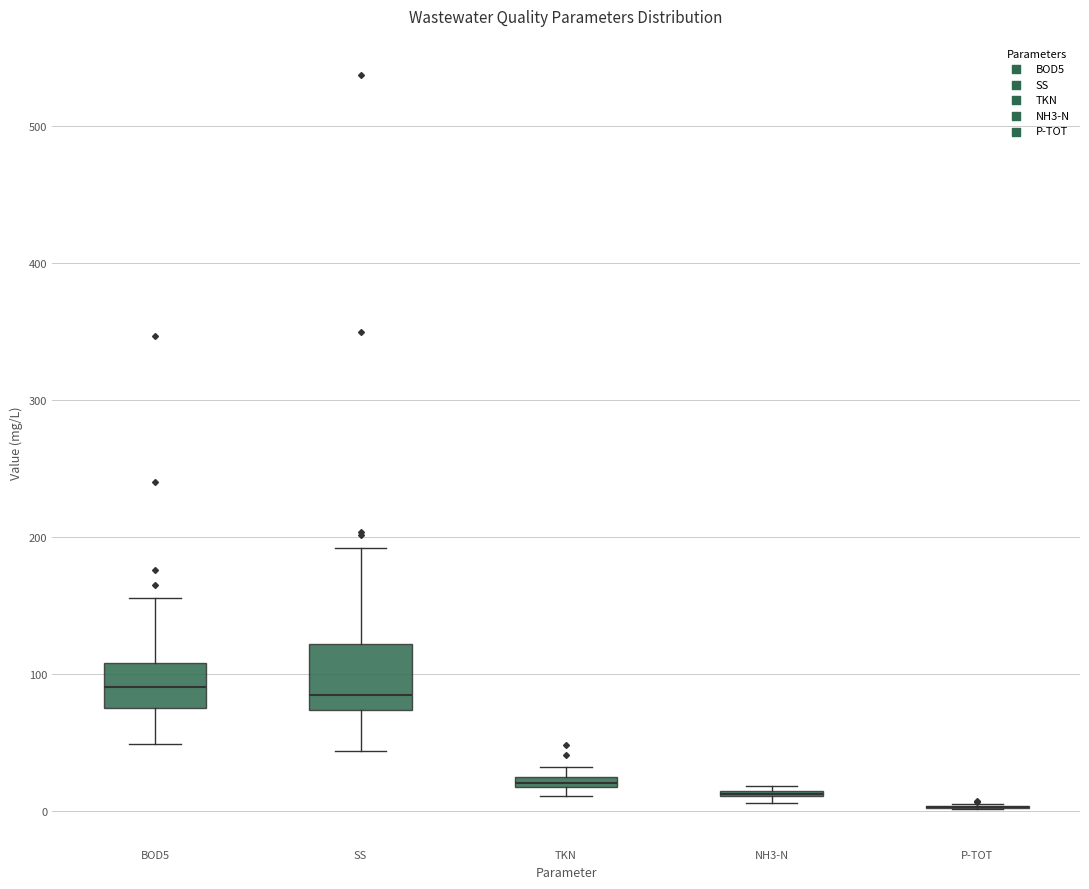

Which box is the tallest, from its lower edge to its upper edge?

SS